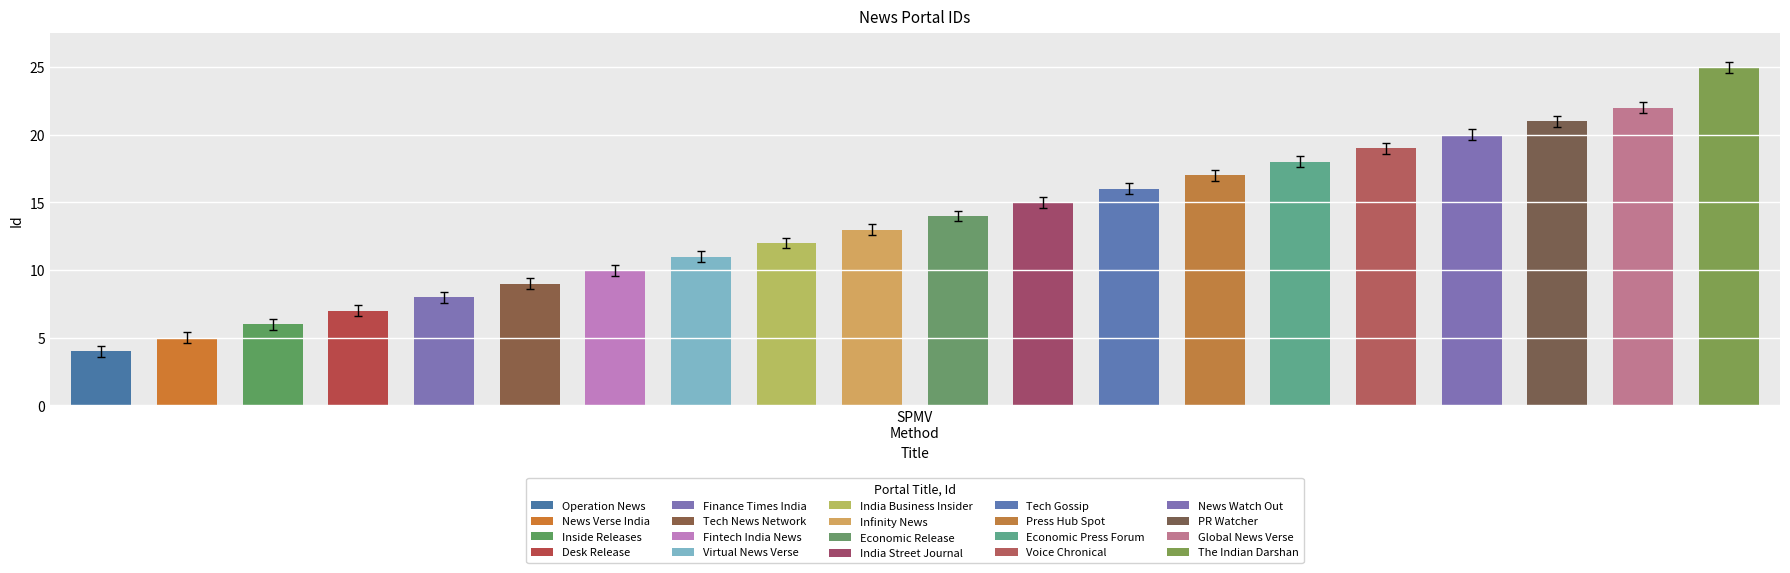

Are the bars horizontal?

No